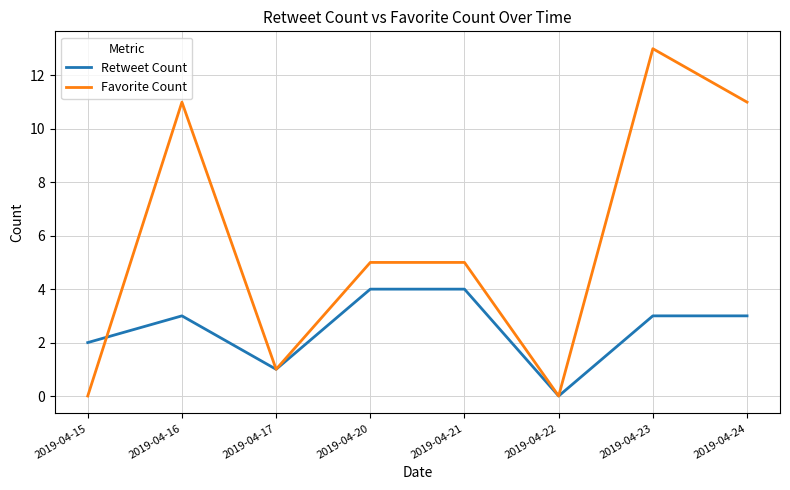

How many categories are shown in the chart?

8